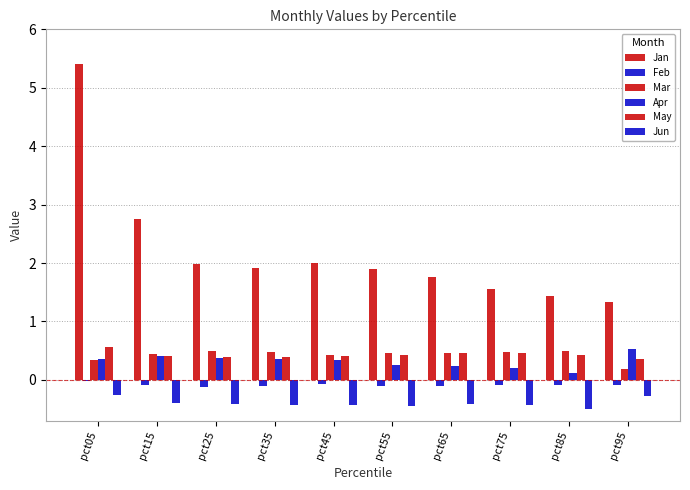

Count the number of data series in this chart.

6